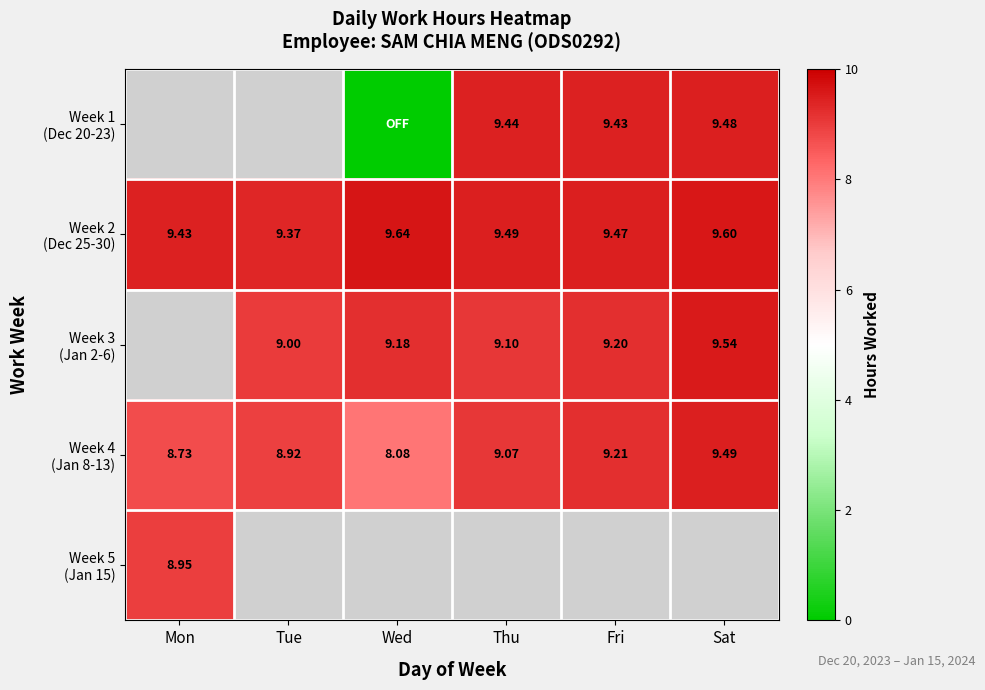

What is the lowest value of the Week 4 (Jan 8-13) series?

8.1